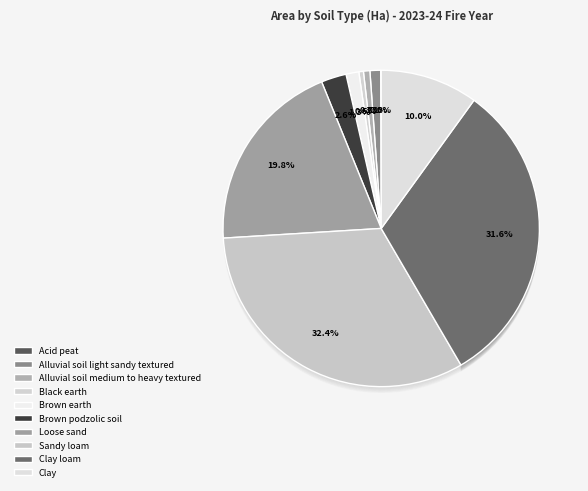

Count the number of slices in the pie.

10